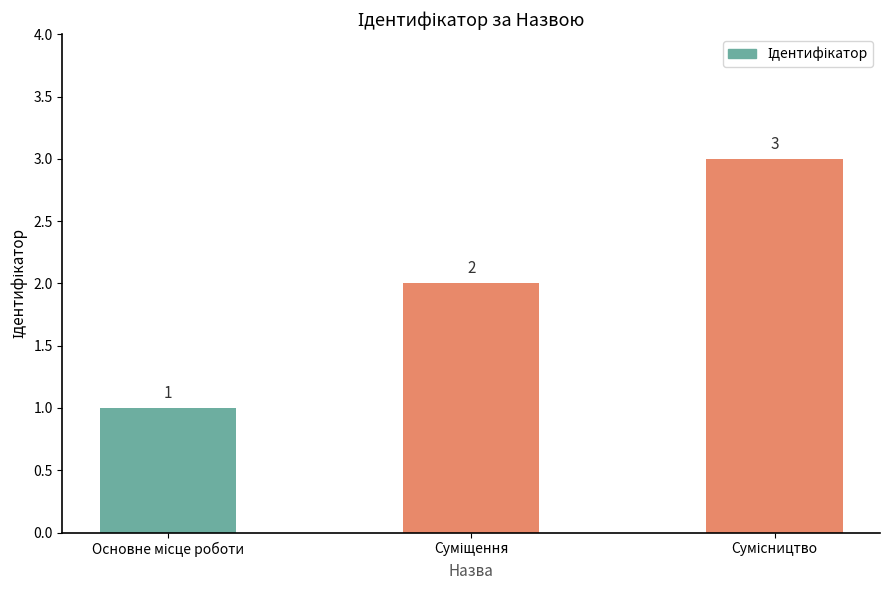

What is the sum of all values?

6